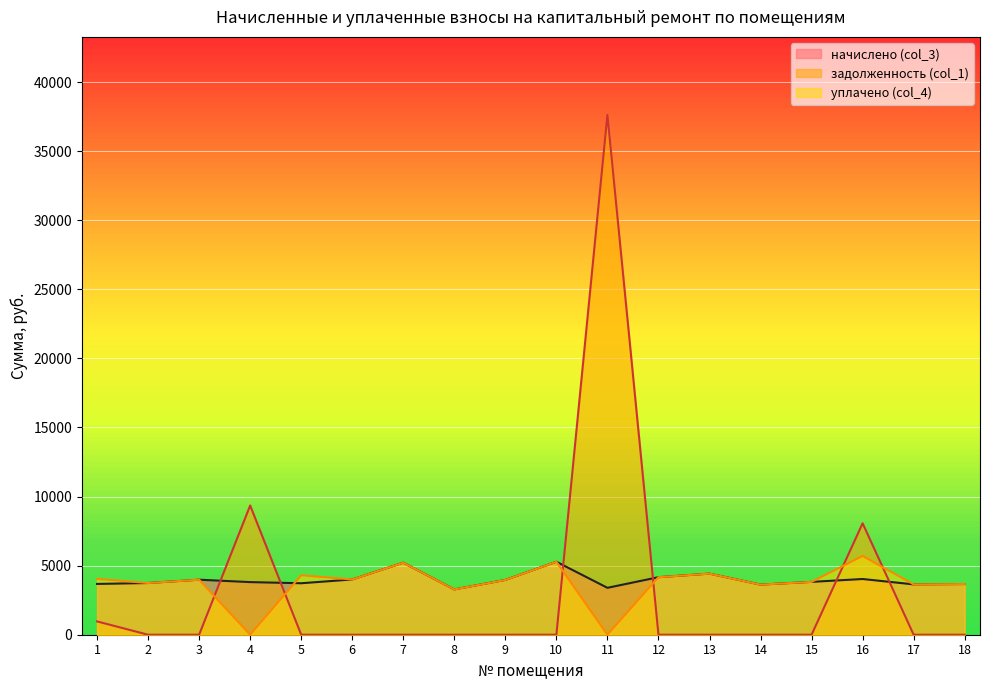

Rank the categories by начислено (col_3) value from highest to lowest.

10, 7, 13, 12, 16, 6, 3, 9, 15, 4, 2, 5, 1, 18, 17, 14, 11, 8